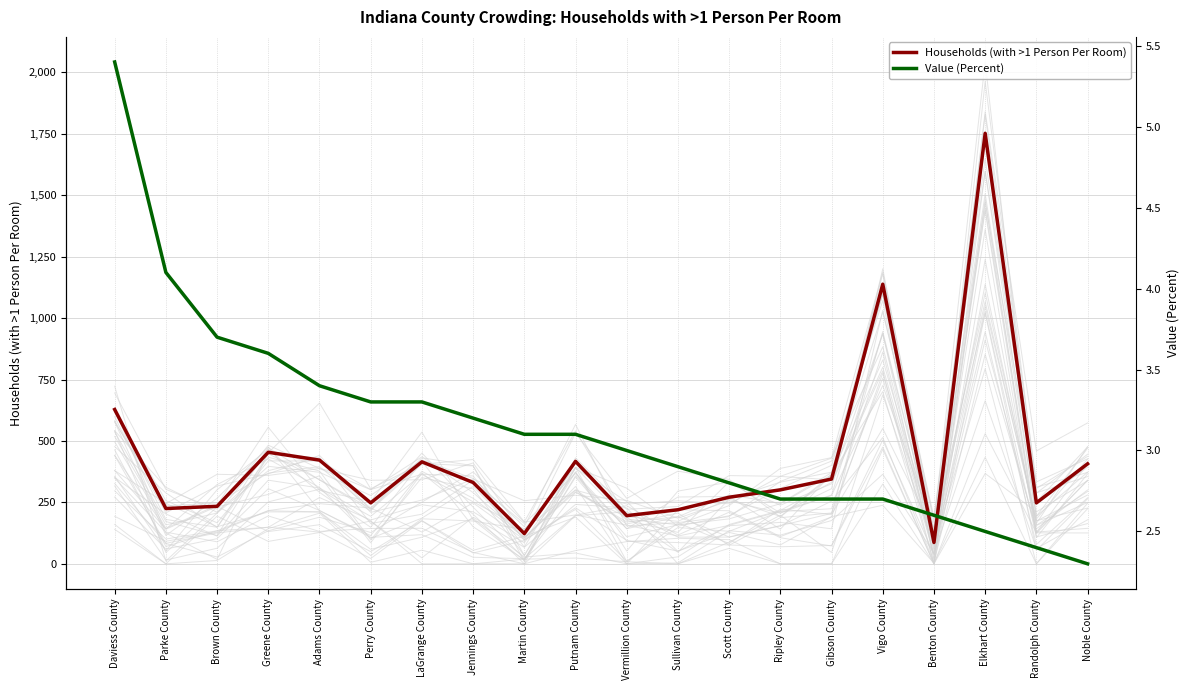

Where is the first local maximum for Households (with >1 Person Per Room)?

Greene County